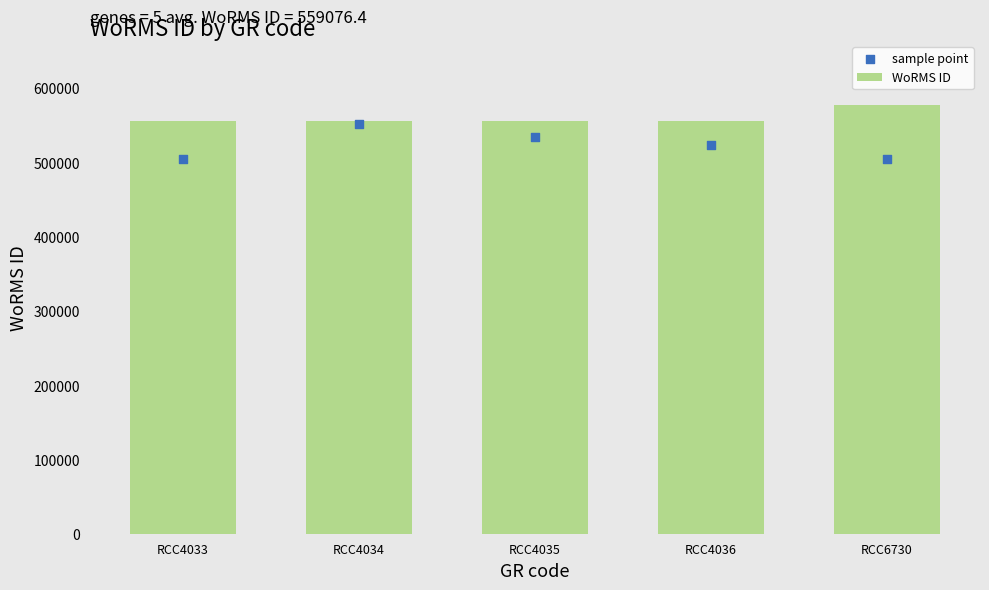

Is the value of WoRMS ID at RCC4033 greater than the value of sample point at RCC4036?

Yes